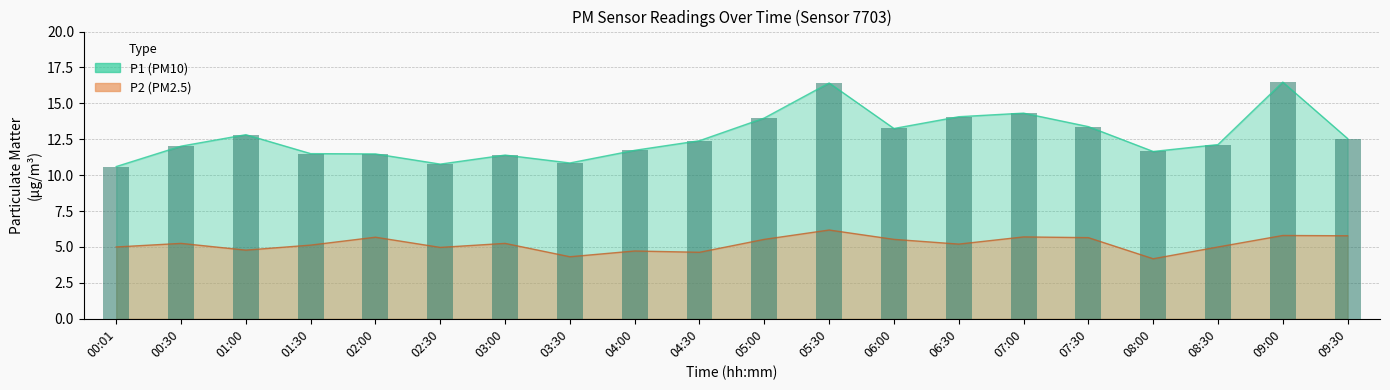

True or false: P1 has a value of 3.0 at 08:00.

False